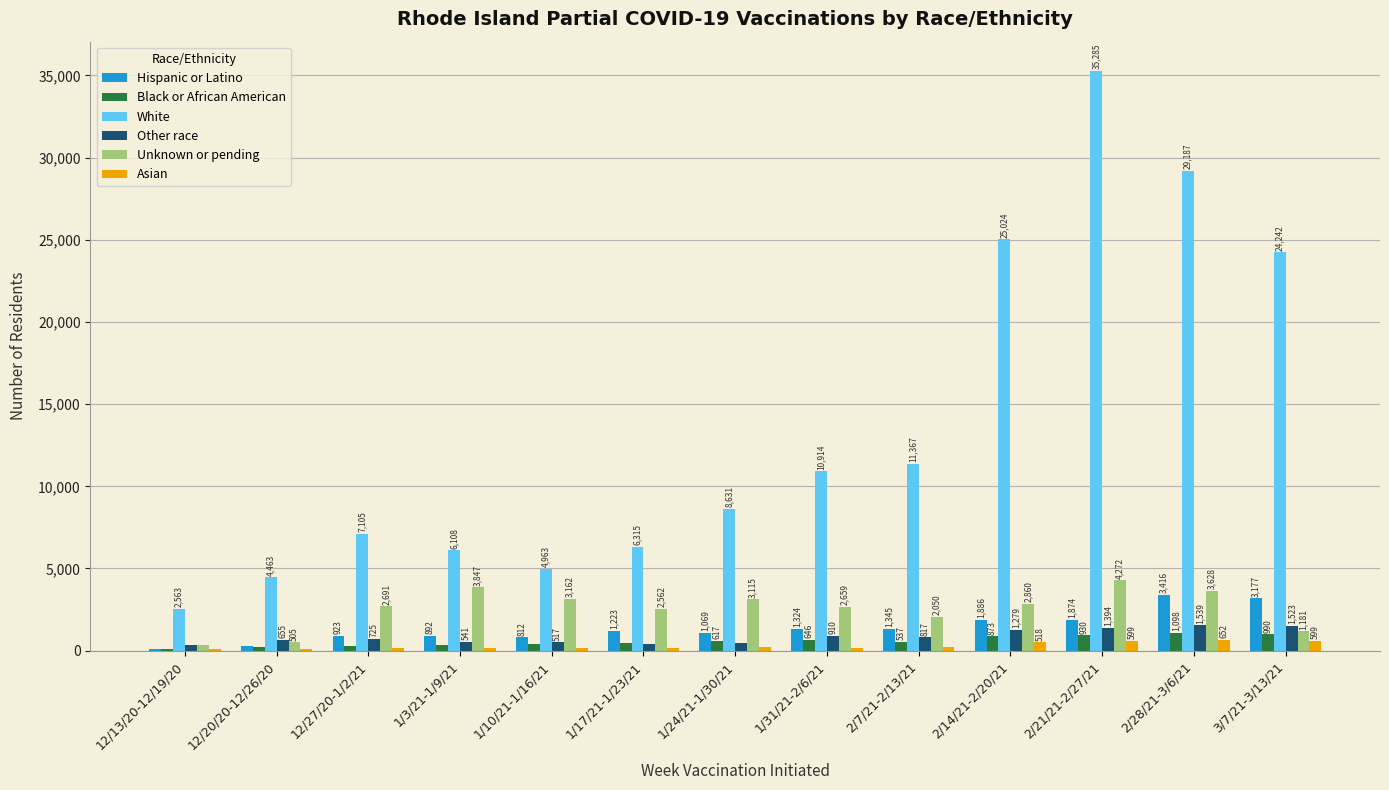

True or false: Other race has a value of 316 at 12/13/20-12/19/20.

True